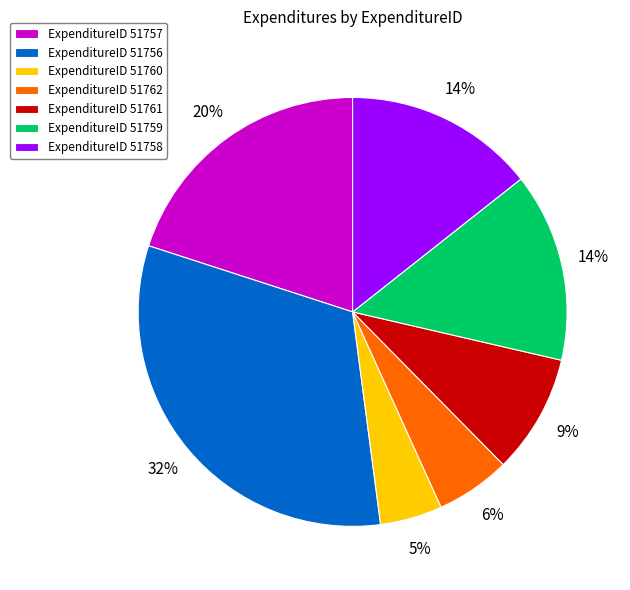

True or false: ExpenditureID 51761 accounts for 9% of the total.

True